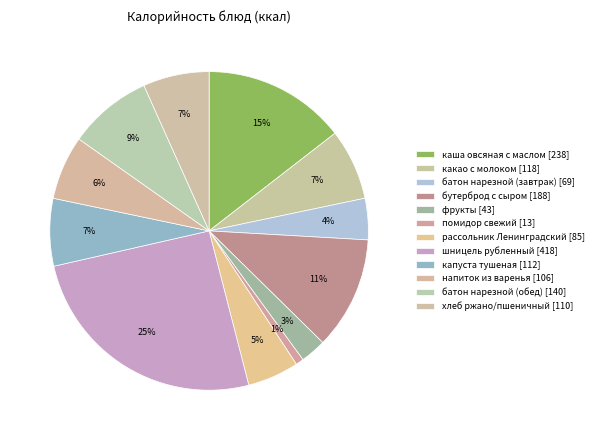

Does каша овсяная с маслом represent more than half of the total?

No